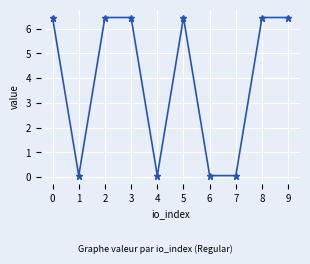

Is it true that the value at 0 is 9.8?

False